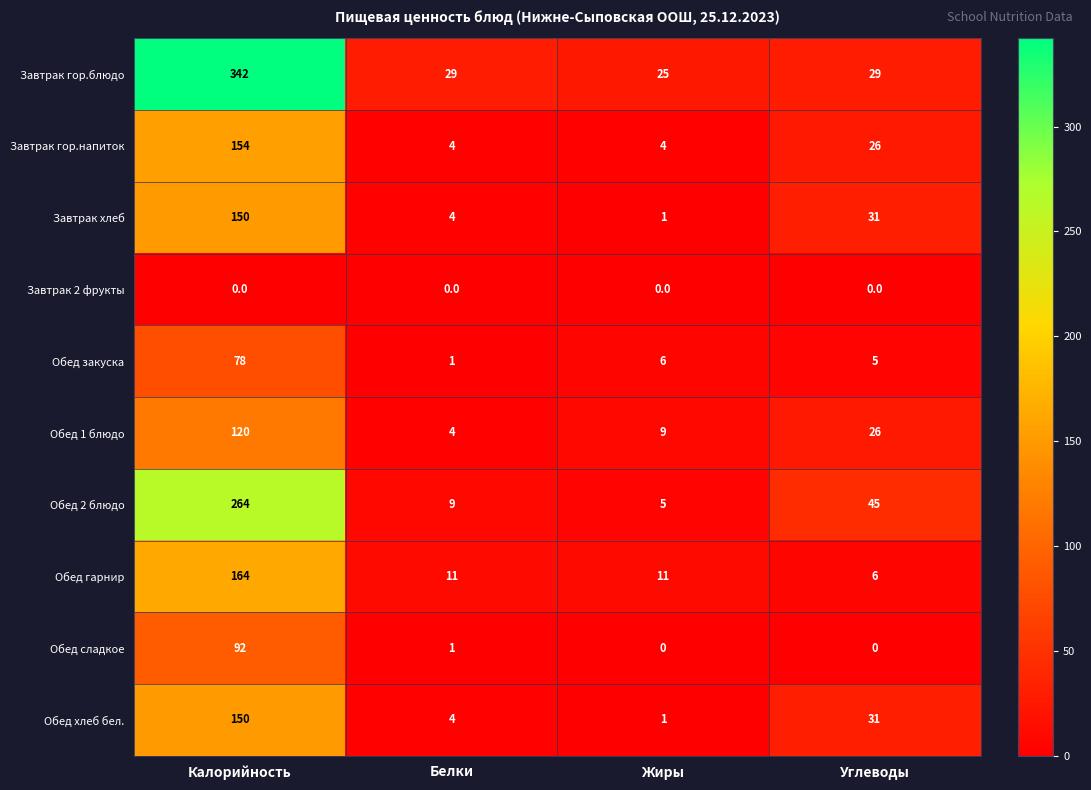

What is the difference between the second highest and second lowest values in the Завтрак хлеб series?

27